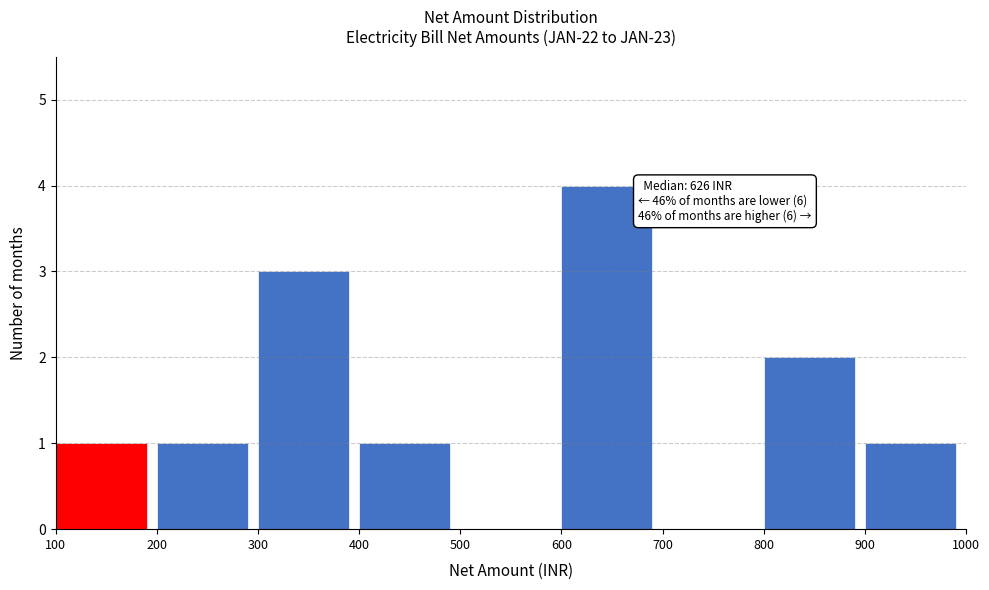

Which range on the x-axis has the tallest bar?

600 to 700